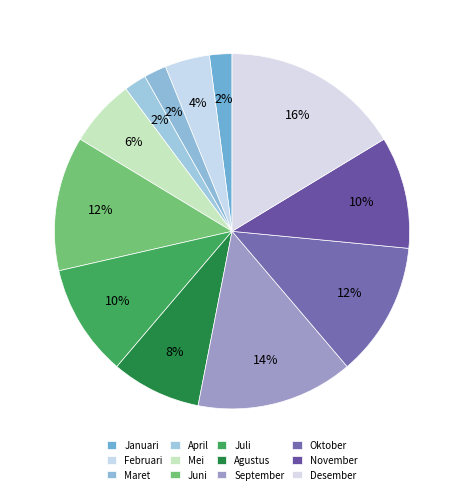

Count the number of slices in the pie.

12